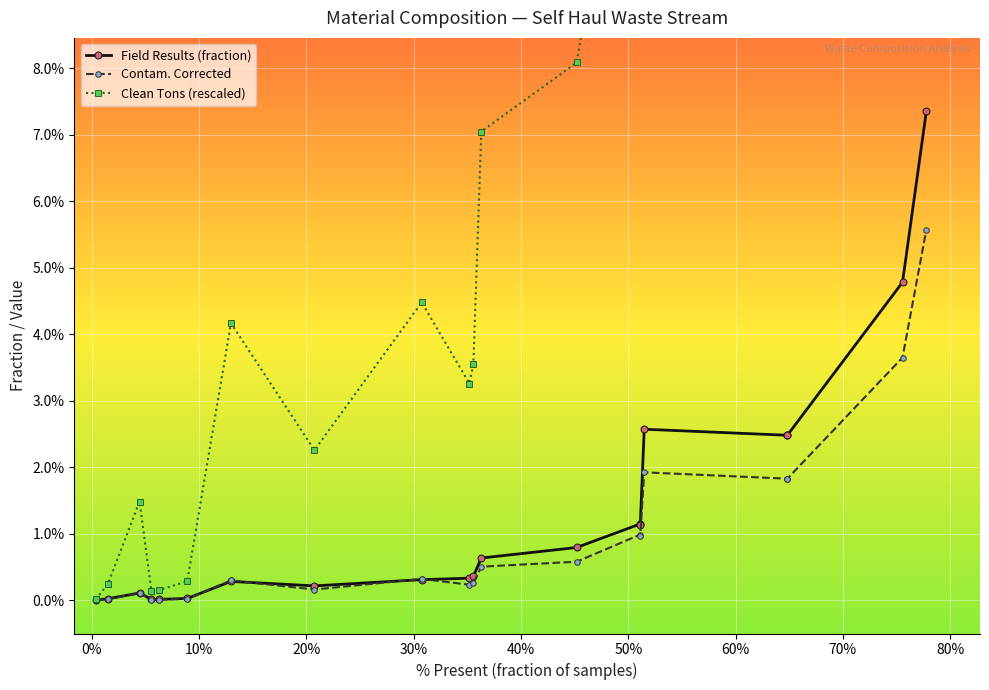

True or false: Contam. Corrected and Clean Tons (rescaled) intersect in this chart.

False